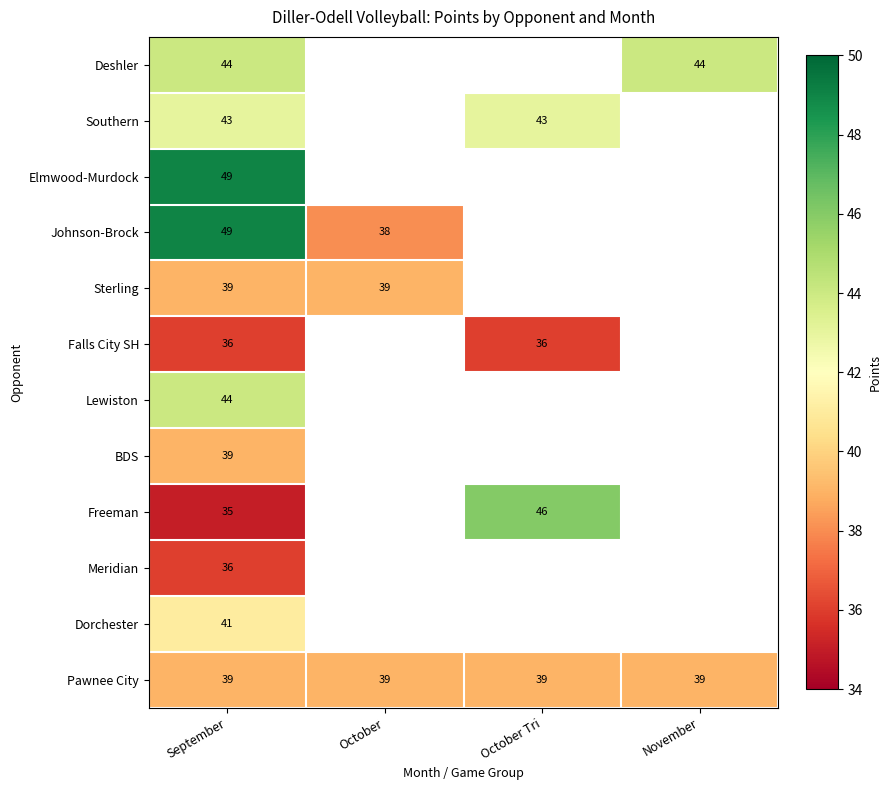

What is the difference between the highest and lowest values at September?

14